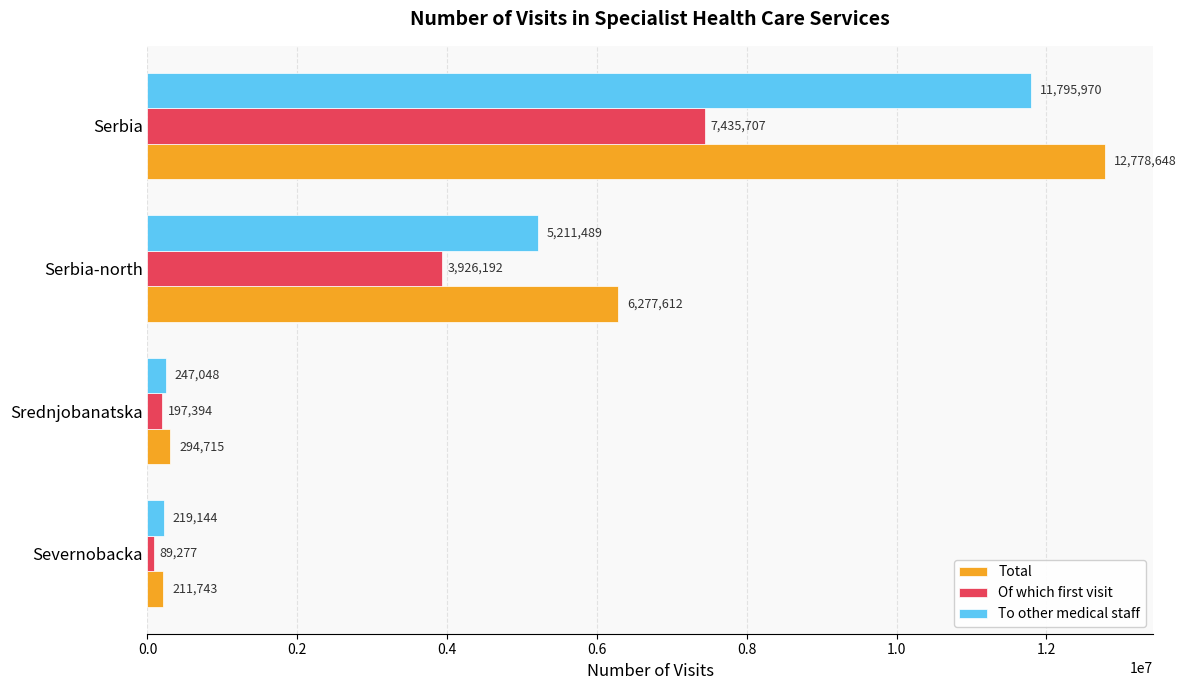

The Of which first visit series shows 7435707 at Serbia. True or false?

True